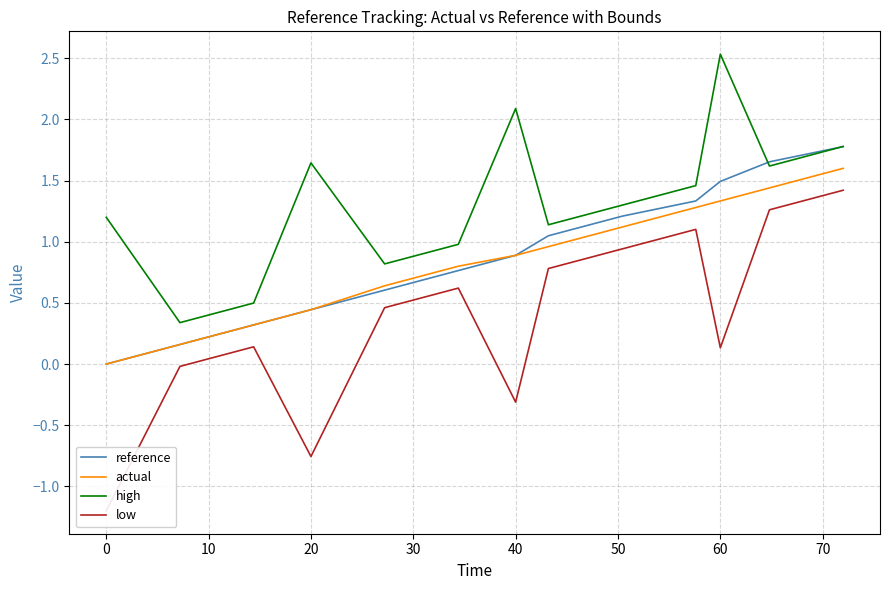

What is the value of the high point at the 5th from the left?

0.8